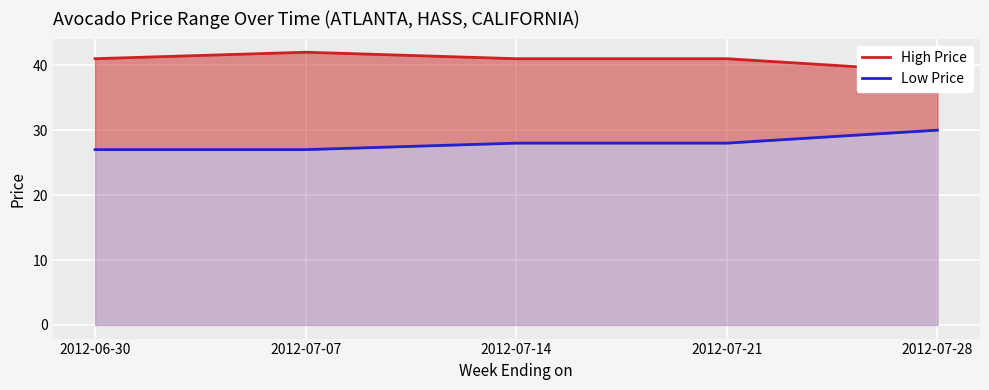

Is it true that High Price equals 51 at 2012-07-28?

False